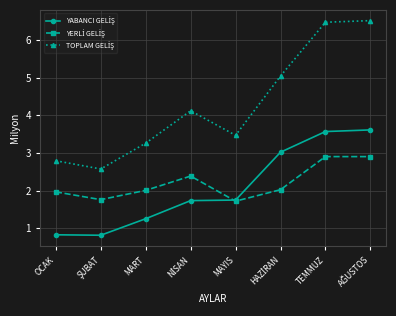

What is the minimum value shown in the chart?

0.8